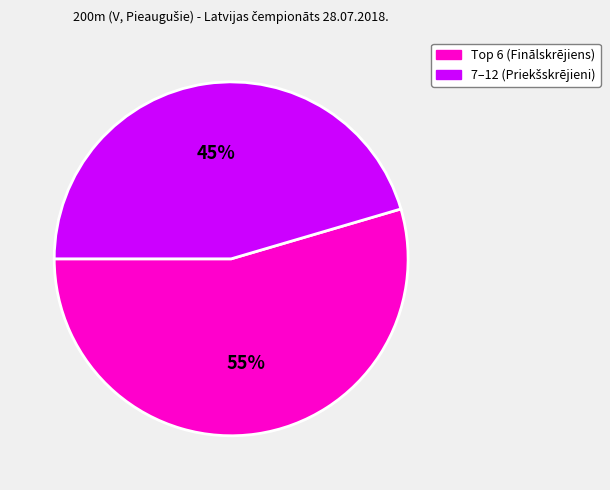

To the nearest percent, what is the average slice percentage?

50%